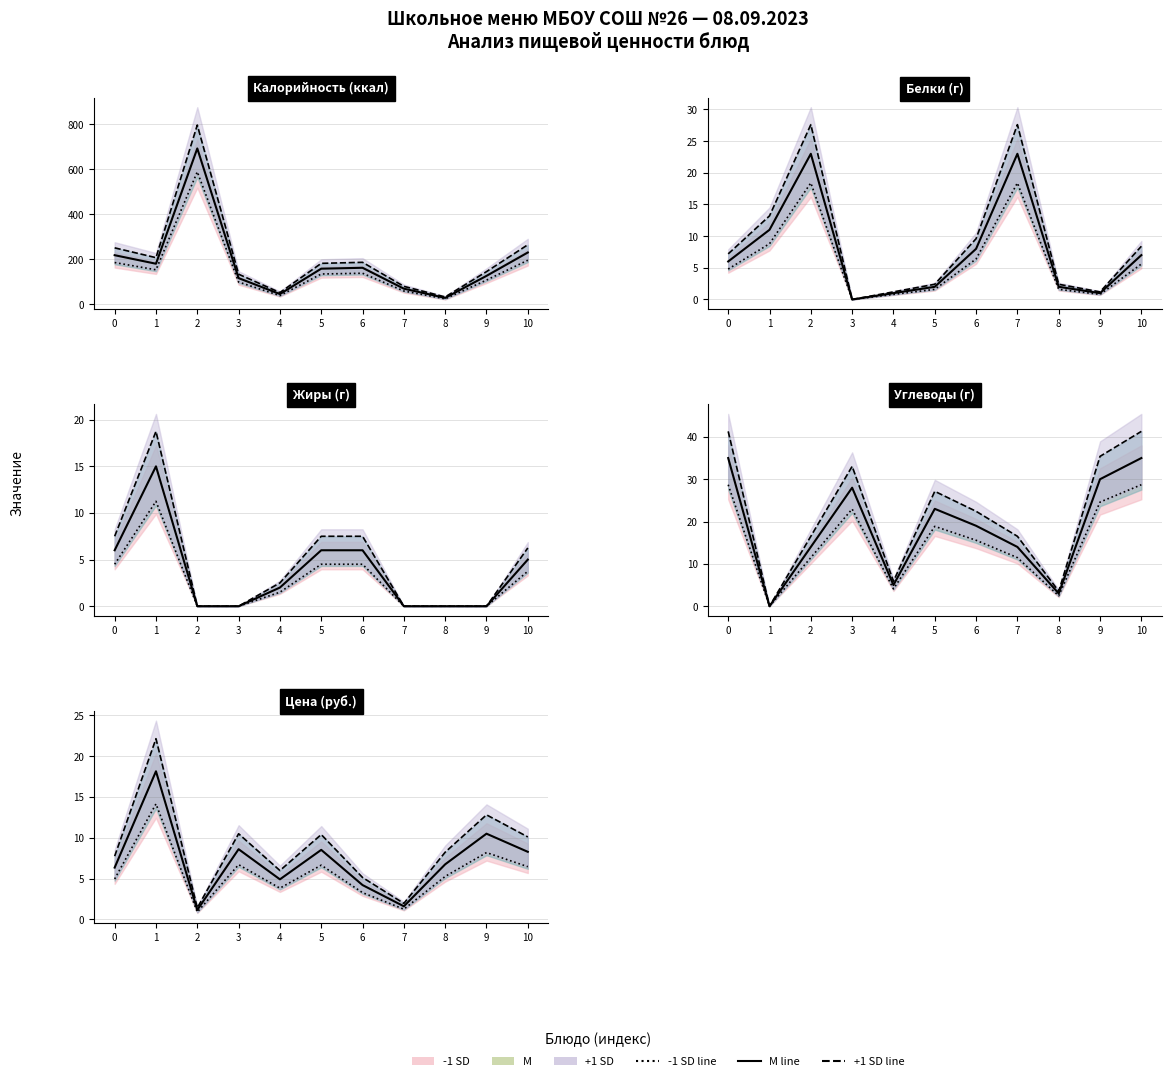

At which label does +1 SD line reach its minimum?

2